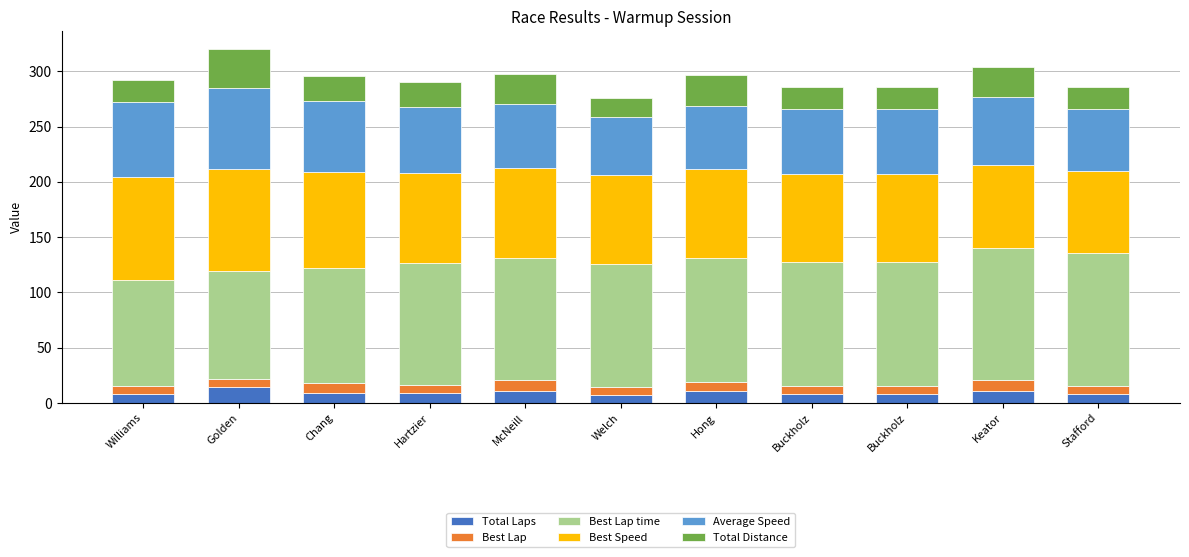

What is the average value of the Best Speed series?

82.4